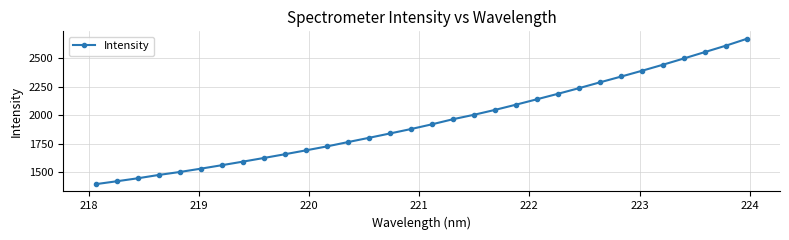

What is the value of the 25th point from the left?

2288.2